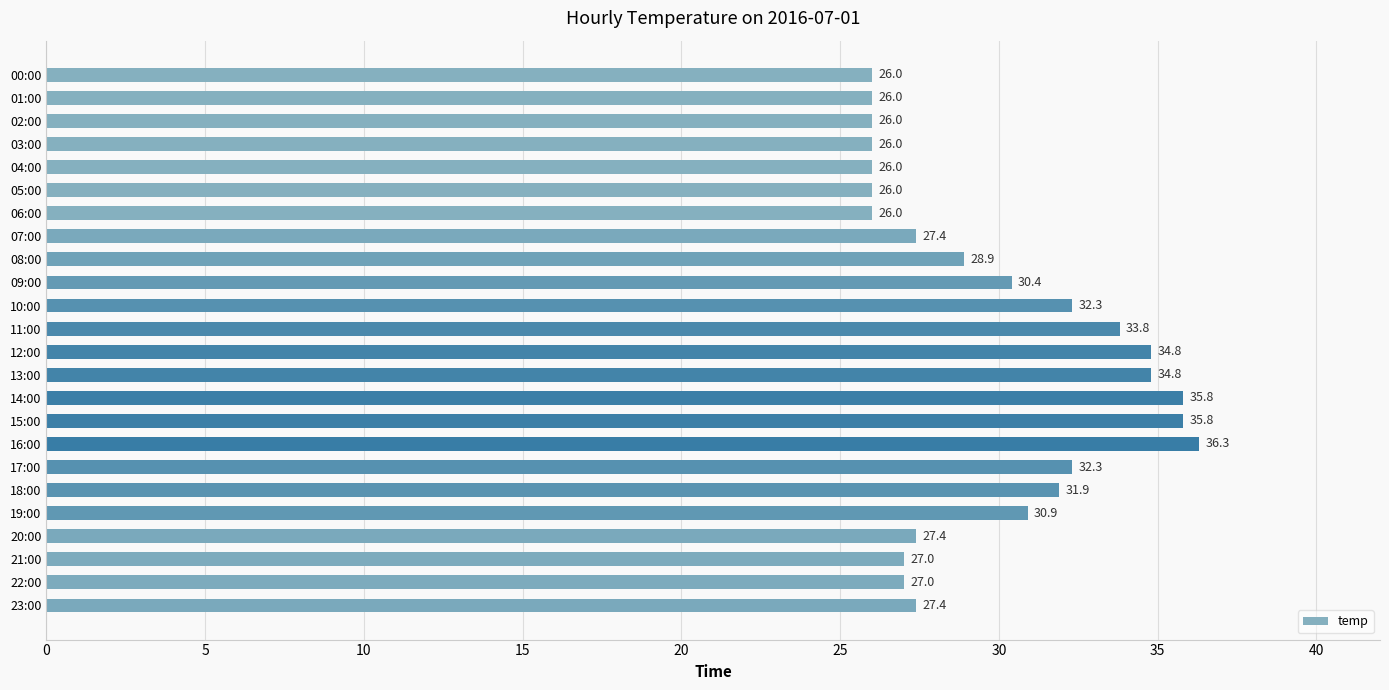

What is the difference between the maximum and minimum values?

10.3